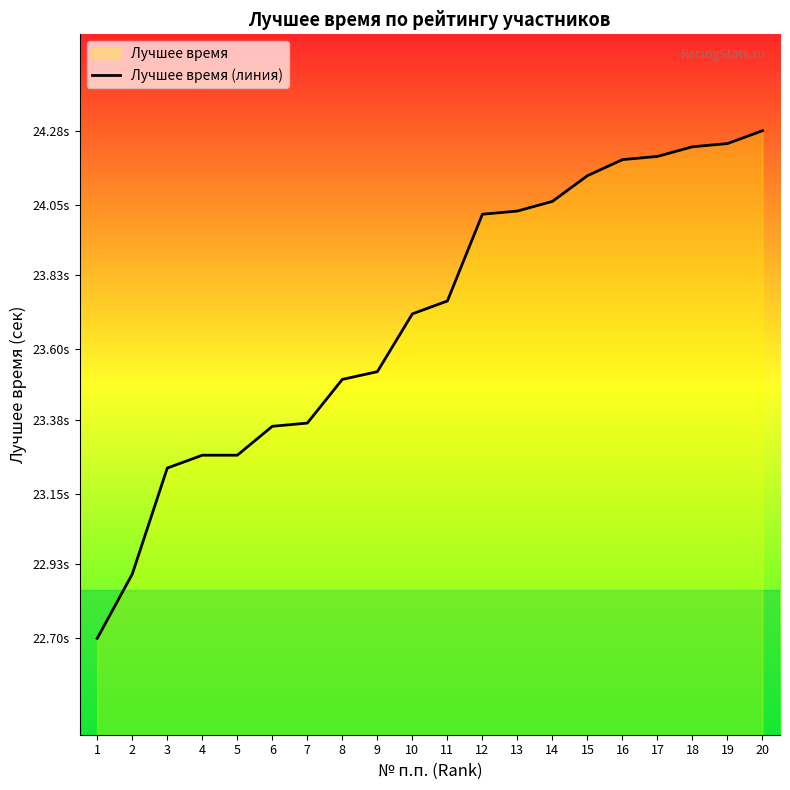

What is the minimum value shown in the chart?

22.7